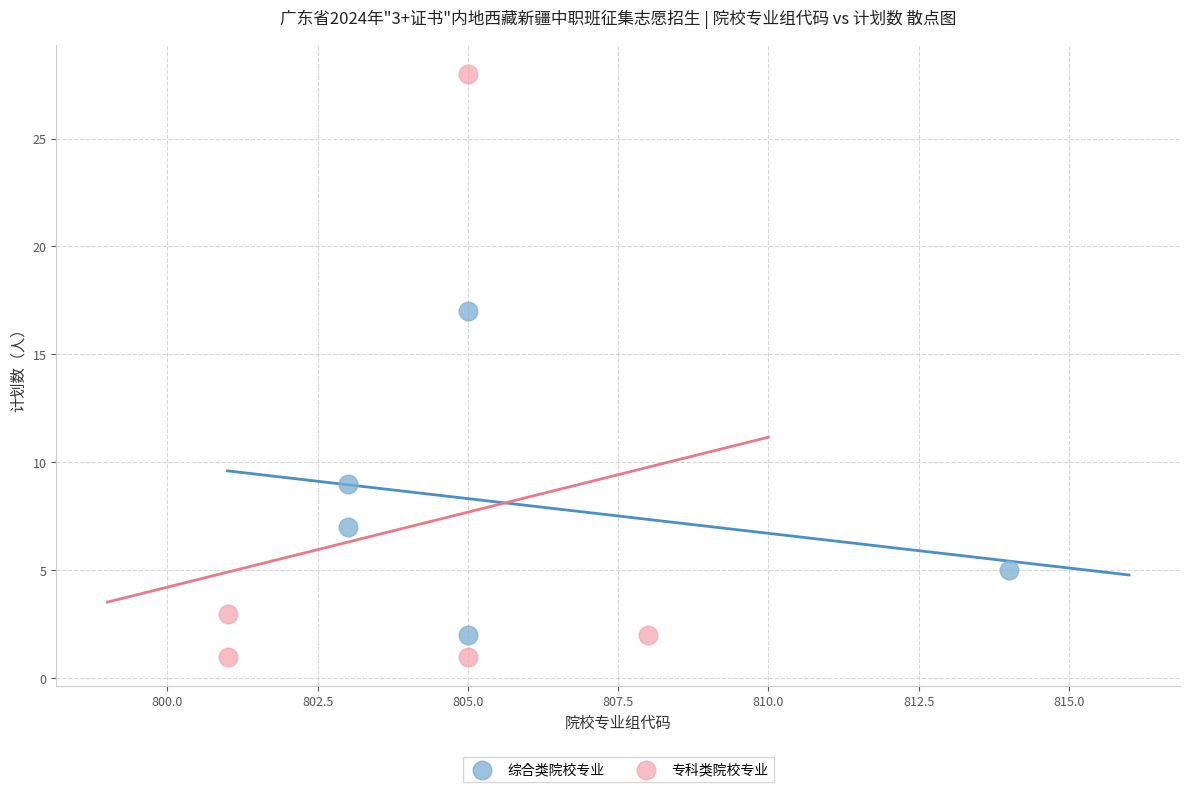

Which series contains the lowest Y value?

专科类院校专业